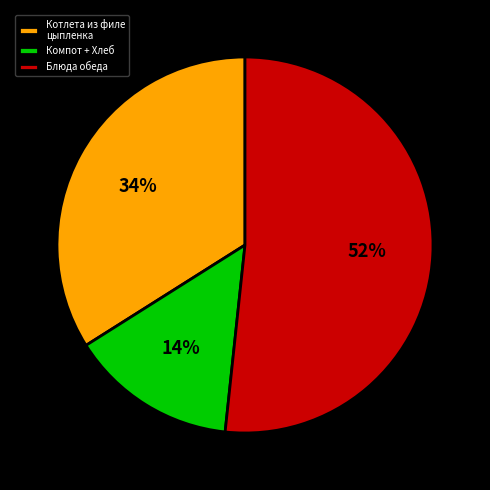

Which has a higher value, Компот + Хлеб or Котлета из филе цыпленка?

Котлета из филе цыпленка